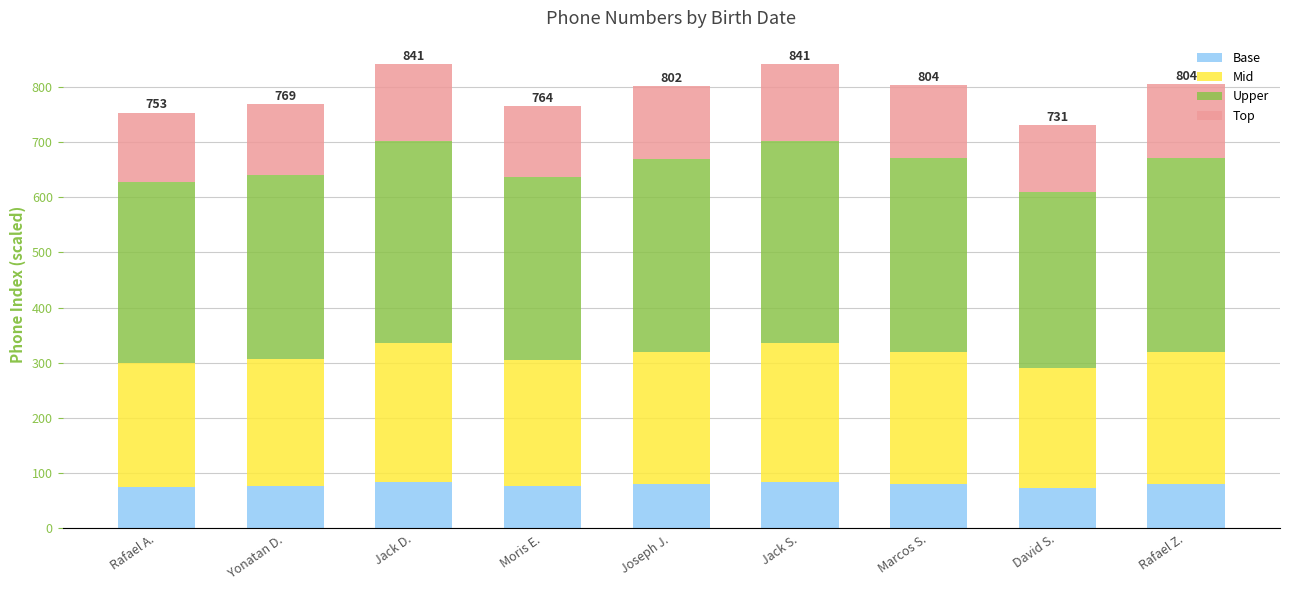

True or false: Base has a value of 113.1 at Marcos S..

False